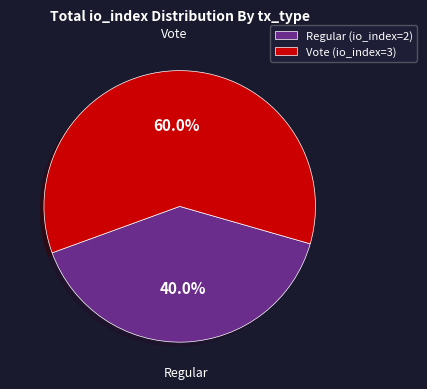

Is there a majority slice in this chart?

Yes